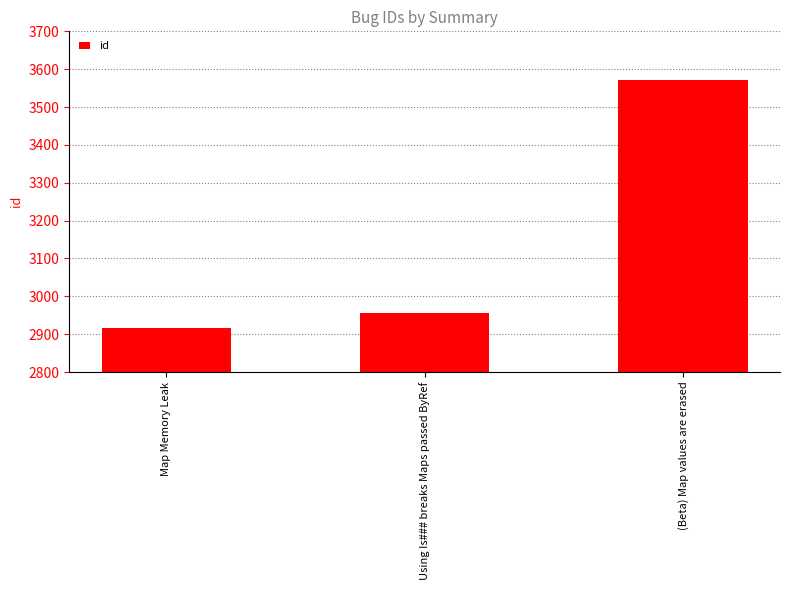

What is the label of the 1st bar from the left?

Map Memory Leak